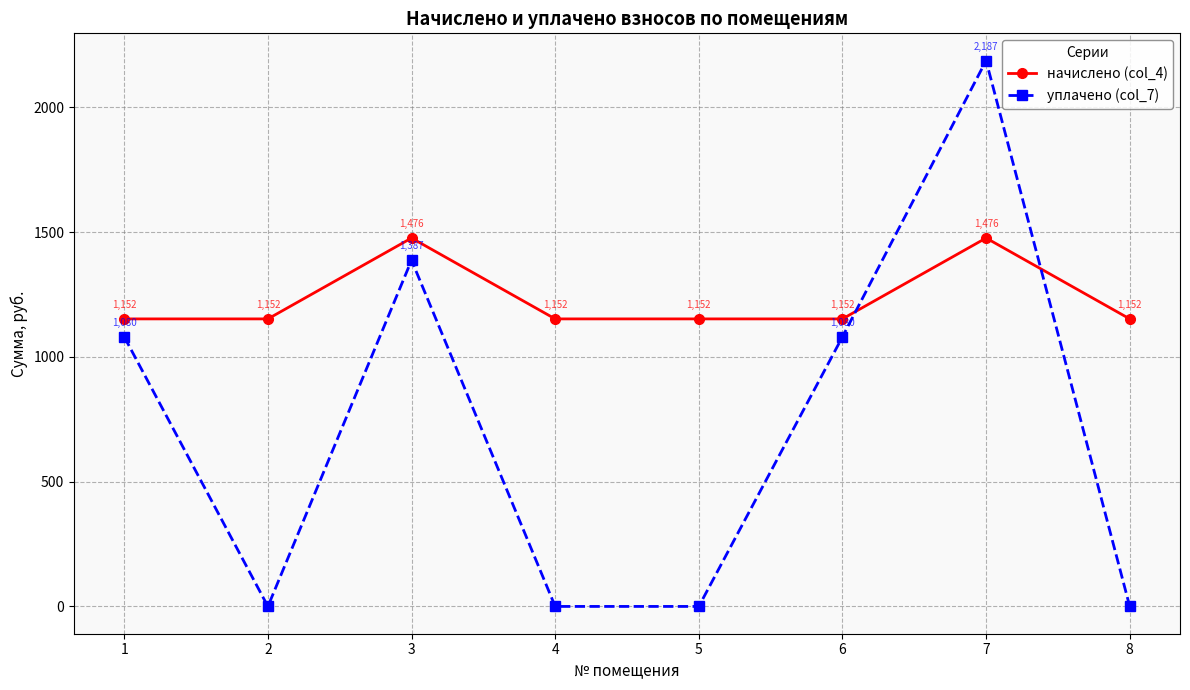

Is it true that уплачено (col_7) equals 0.0 at 4?

True